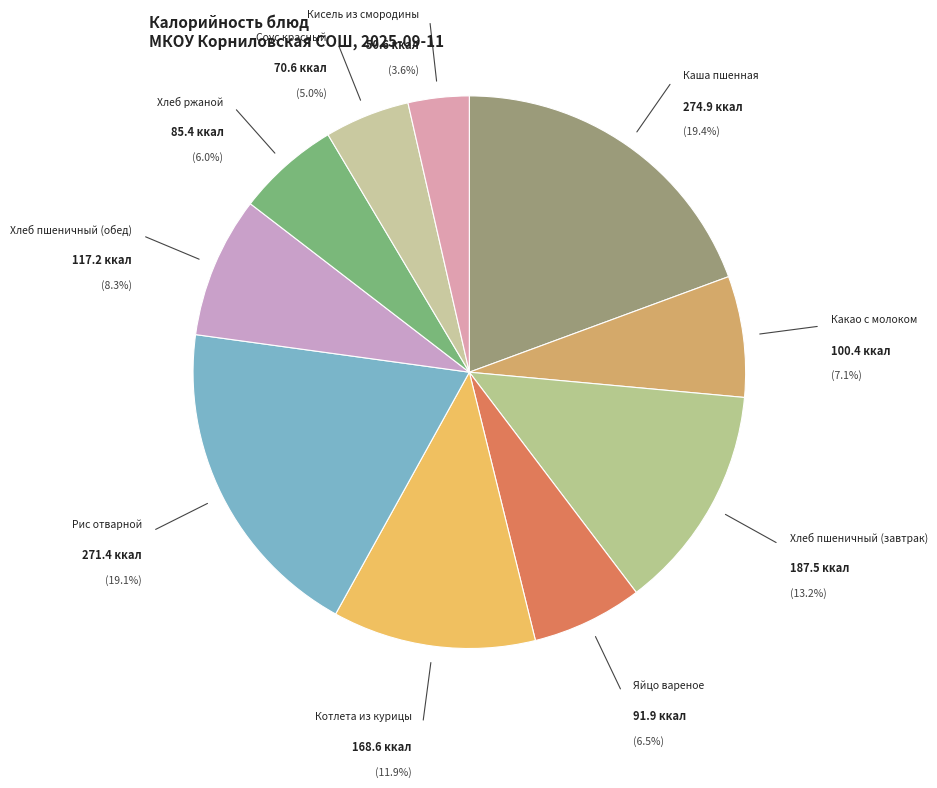

Which slice is the largest?

Каша пшенная